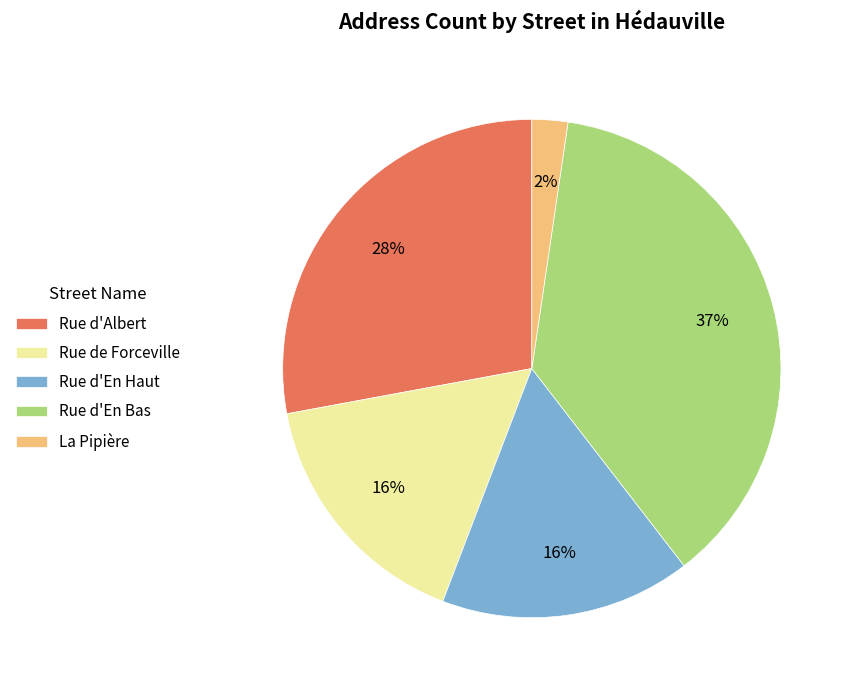

To the nearest percent, what is the difference between the Rue d'En Bas and Rue d'Albert slice percentages?

9%